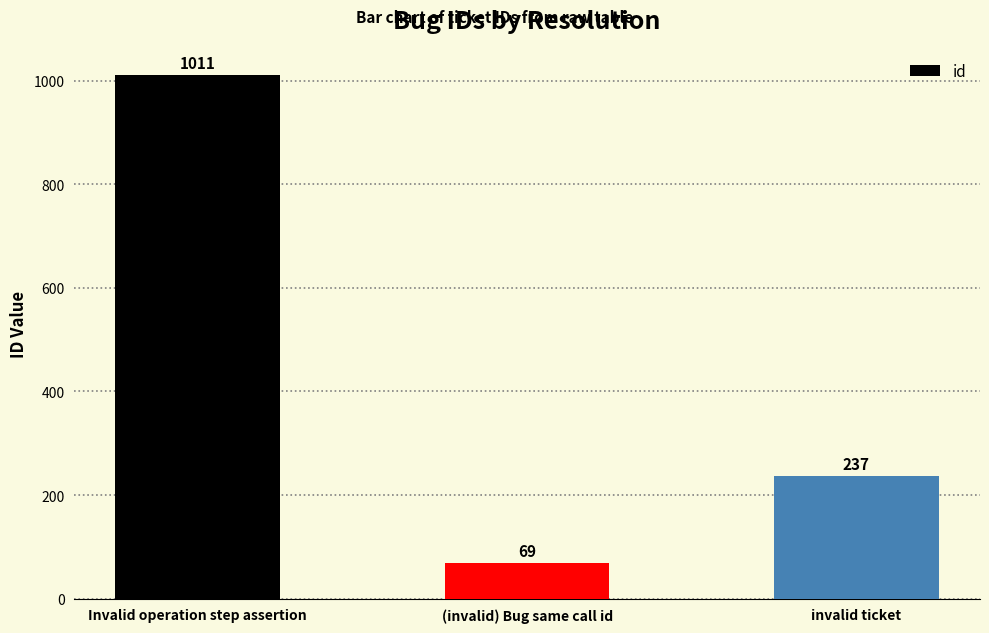

At which label does the data first exceed 237?

Invalid operation step assertion